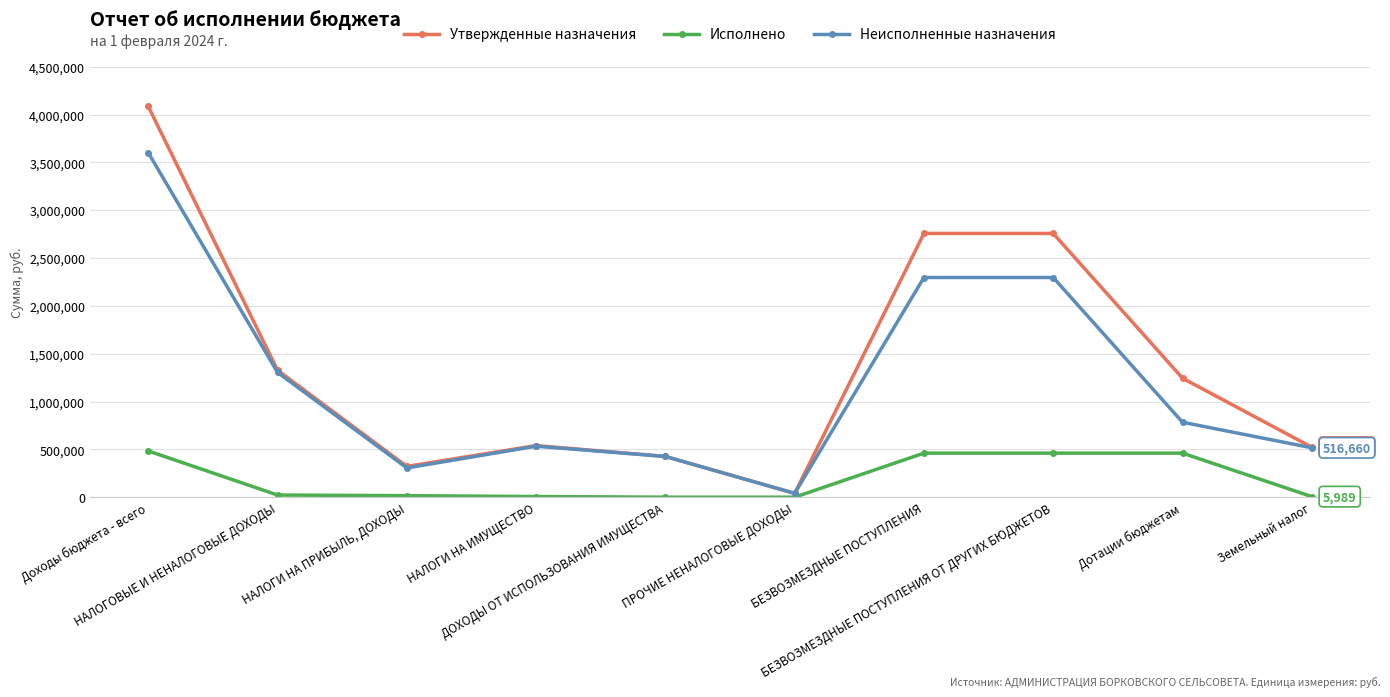

Rank the series at БЕЗВОЗМЕЗДНЫЕ ПОСТУПЛЕНИЯ ОТ ДРУГИХ БЮДЖЕТОВ from lowest to highest value.

Исполнено, Неисполненные назначения, Утвержденные назначения